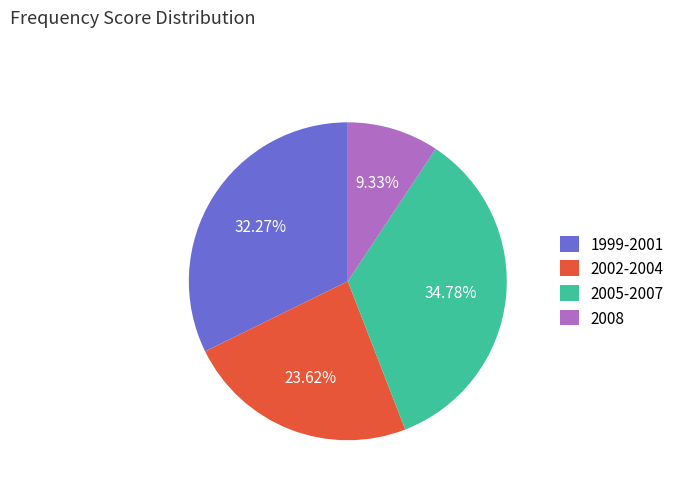

Rank the categories by value from lowest to highest.

2008, 2002-2004, 1999-2001, 2005-2007